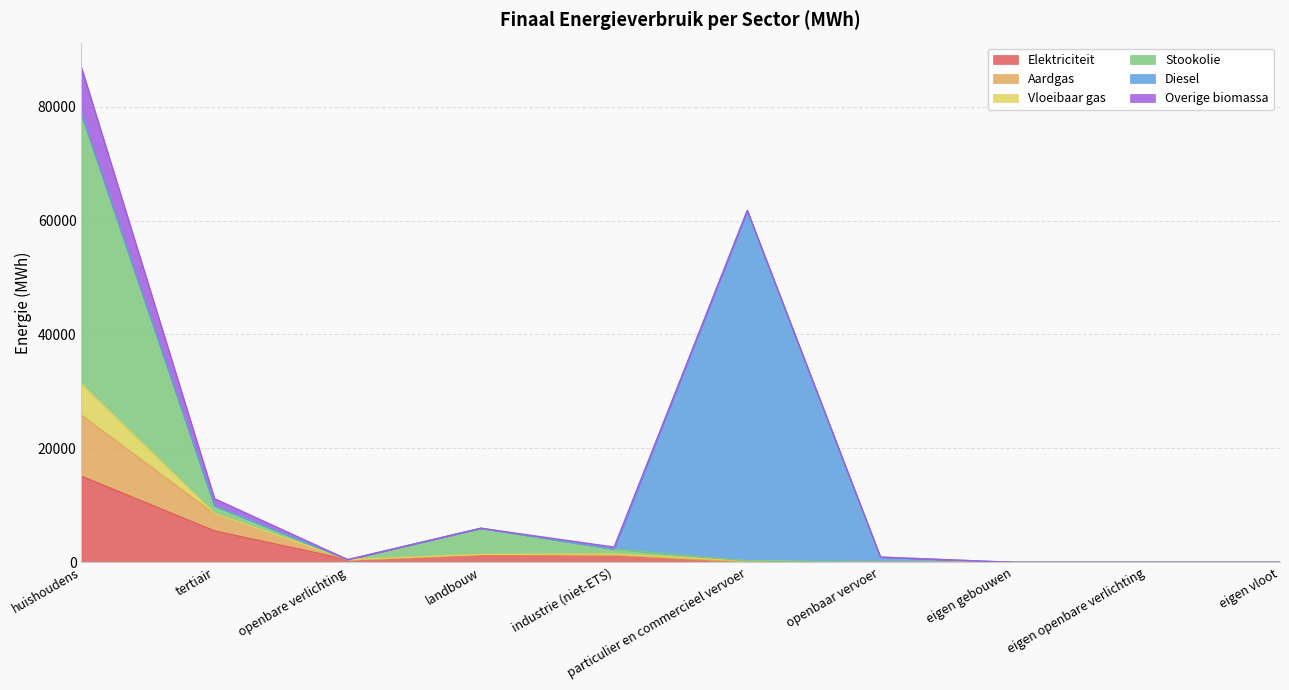

At which category is the sum across all series the highest?

huishoudens